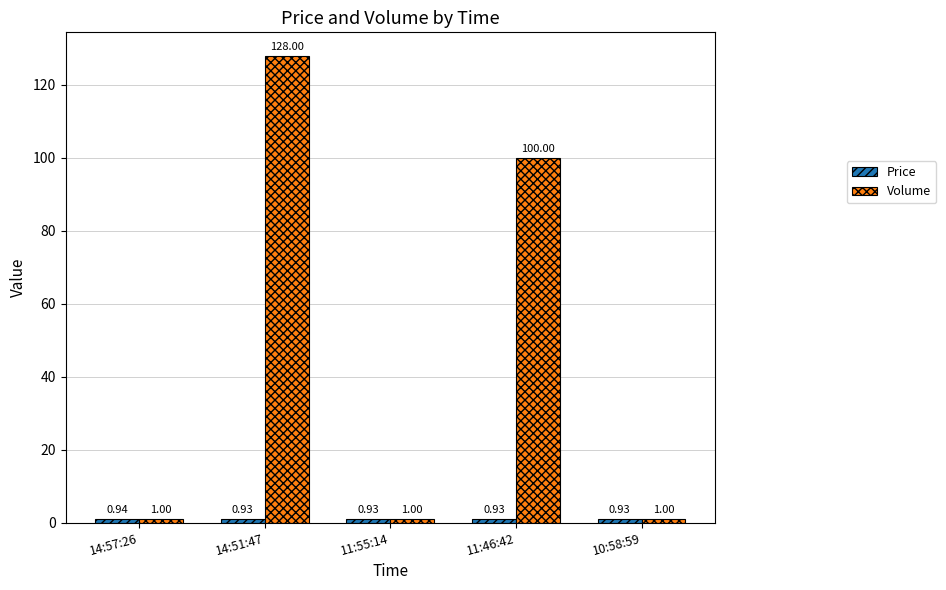

What is the difference between the highest and lowest values at 11:46:42?

99.1